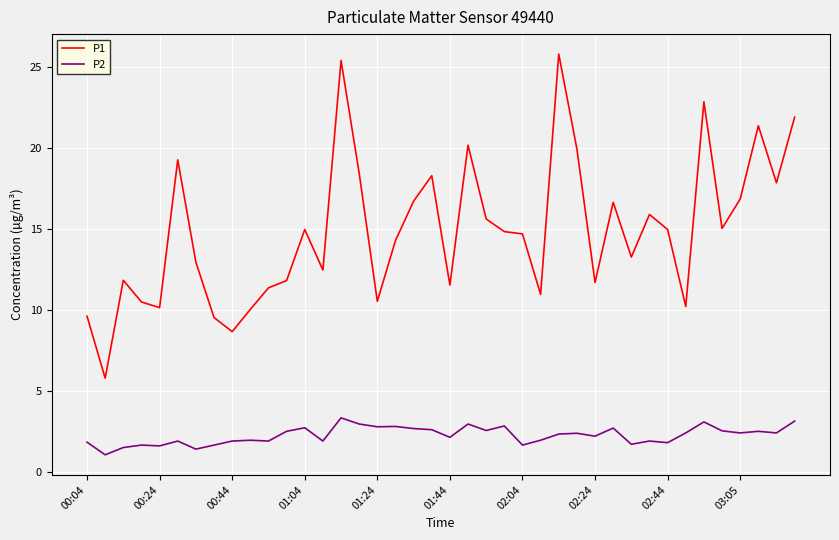

What is the sum of all P1 values?

594.0